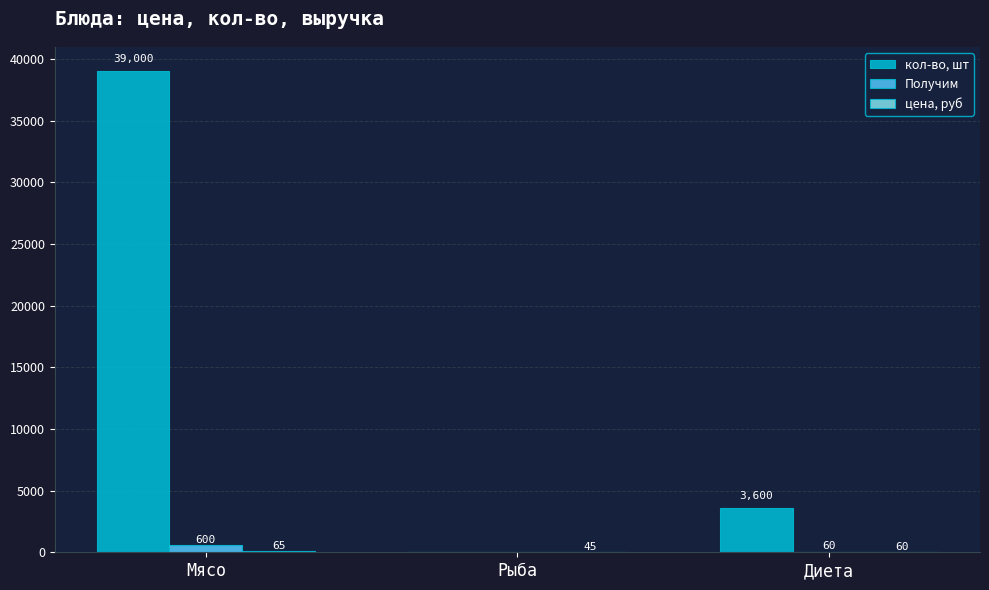

At which label is Получим closest to 299?

Диета